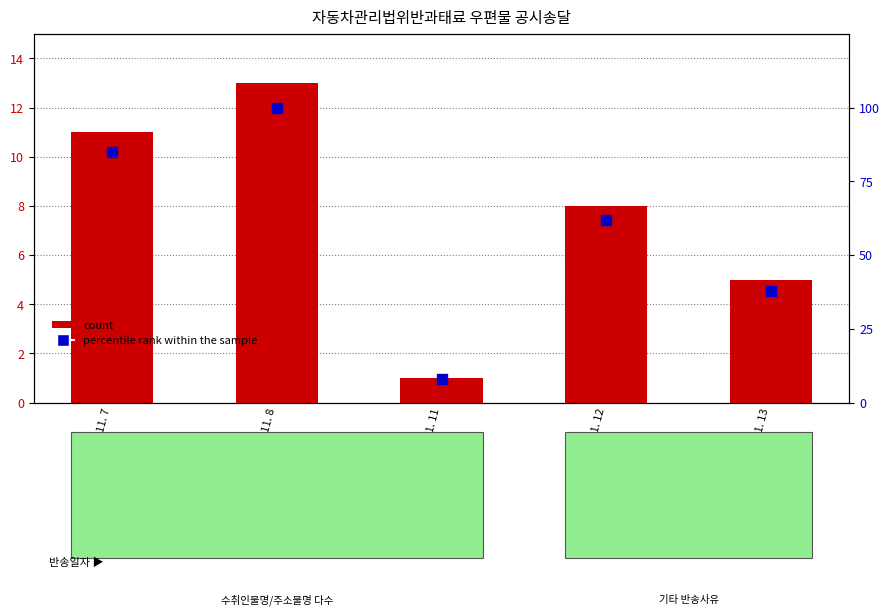

At which category is the sum across all series the highest?

2019. 11. 8